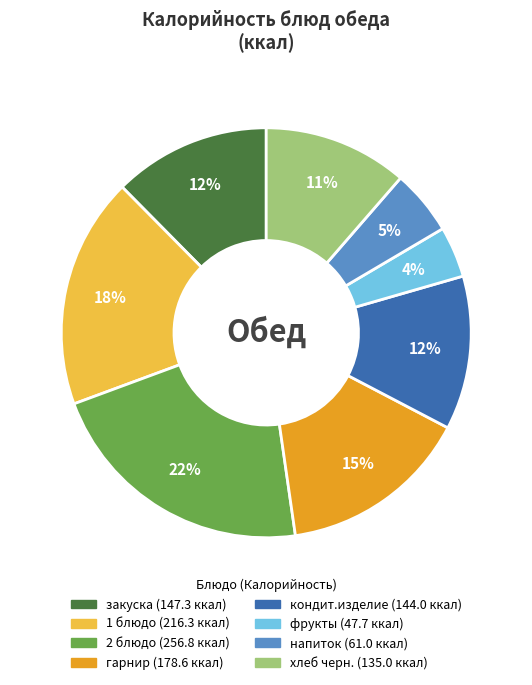

Which category has the smallest portion of the pie?

фрукты